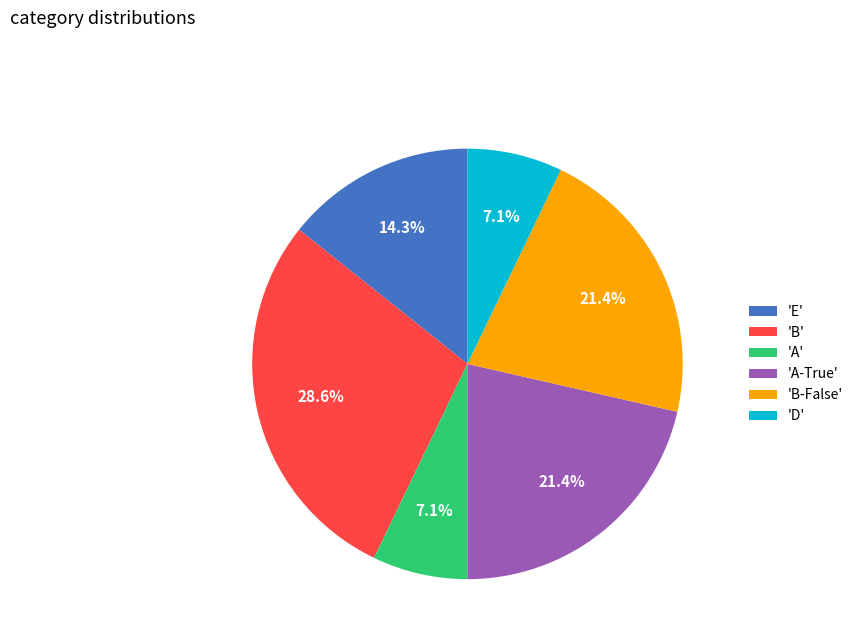

Between 'E' and 'B-False', which is larger?

'B-False'